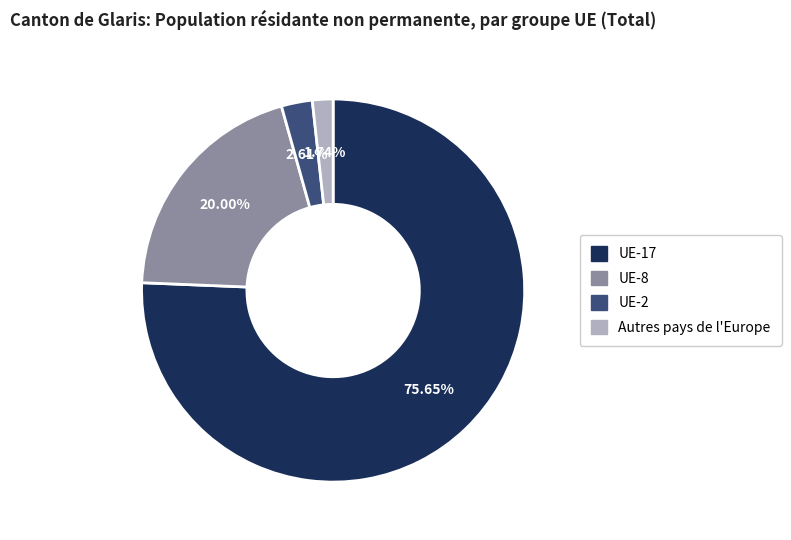

Which category has the smallest portion of the pie?

Autres pays de l'Europe